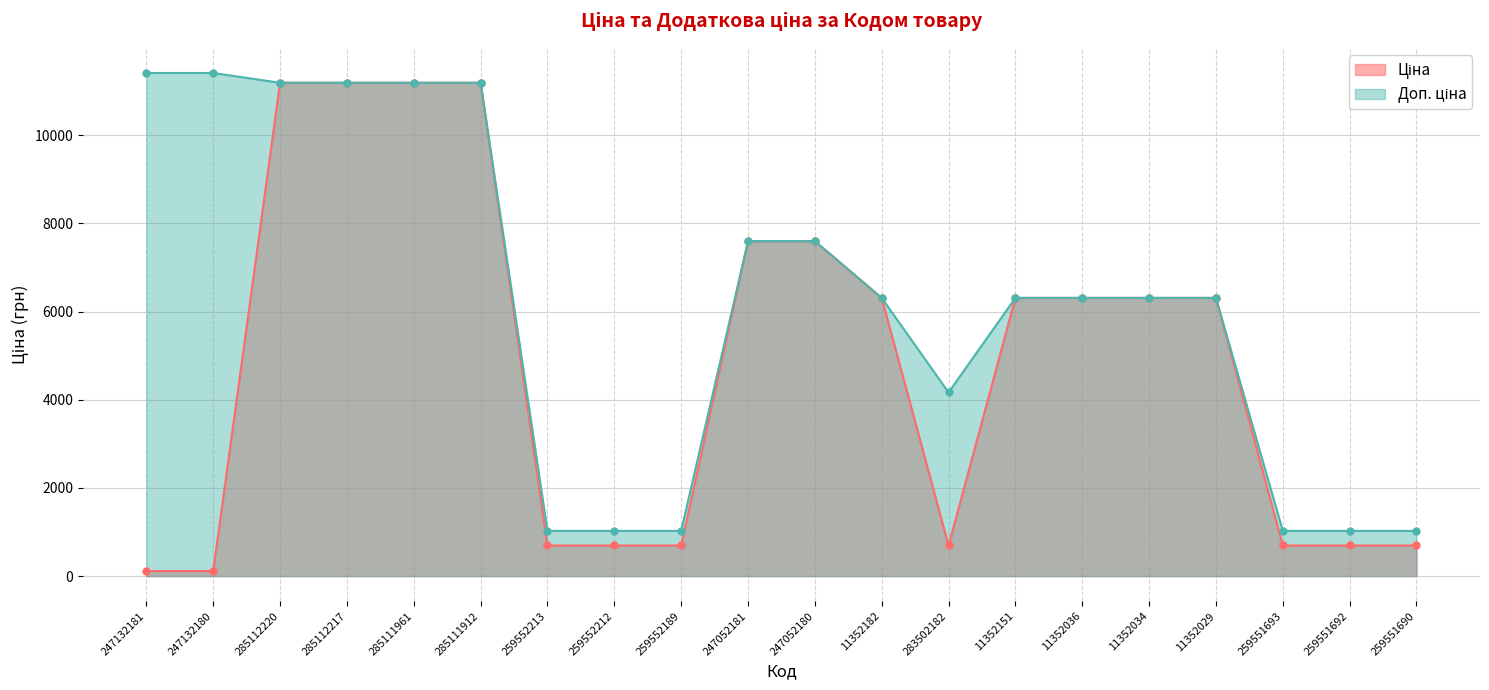

How many lines are shown in the chart?

2